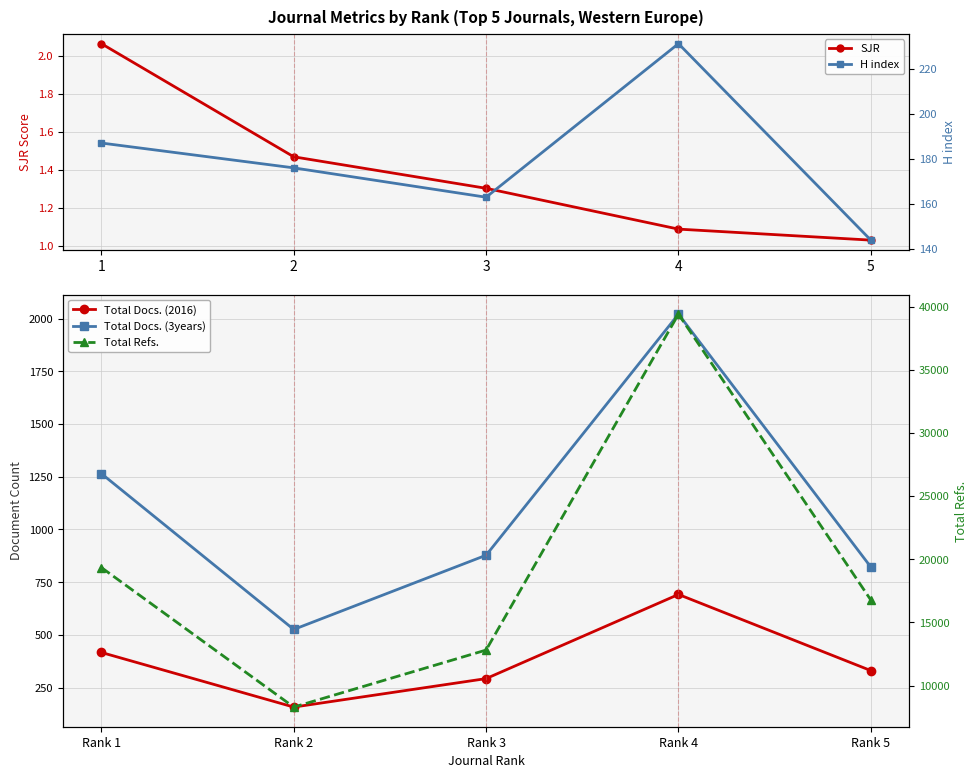

List the series in order of their peak value, lowest first.

SJR, H index, Total Docs. (2016), Total Docs. (3years), Total Refs.